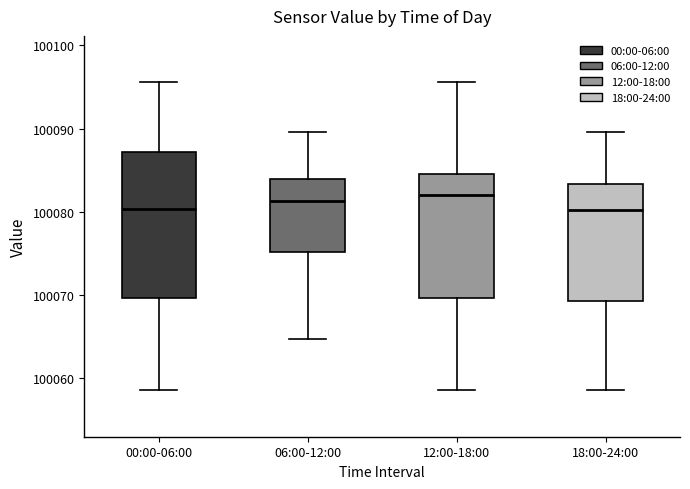

Reading left to right, transcribe this box plot: for each box, give where its median line is, the range the box spans, and where its two whiskers end, as read against the y-axis. The values are not printed on the chart, so give them approximately, as read against the axis.

00:00-06:00: median 100080, box 100070 to 100087, whiskers 100059 to 100096
06:00-12:00: median 100081, box 100075 to 100084, whiskers 100065 to 100090
12:00-18:00: median 100082, box 100070 to 100085, whiskers 100059 to 100096
18:00-24:00: median 100080, box 100069 to 100083, whiskers 100059 to 100090